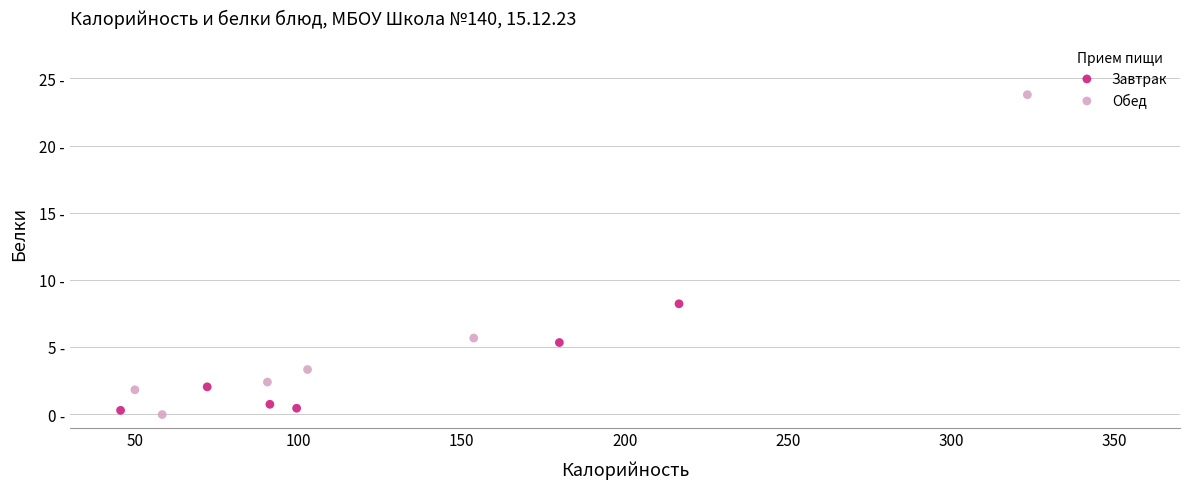

Which series has the widest spread of Y values?

Обед